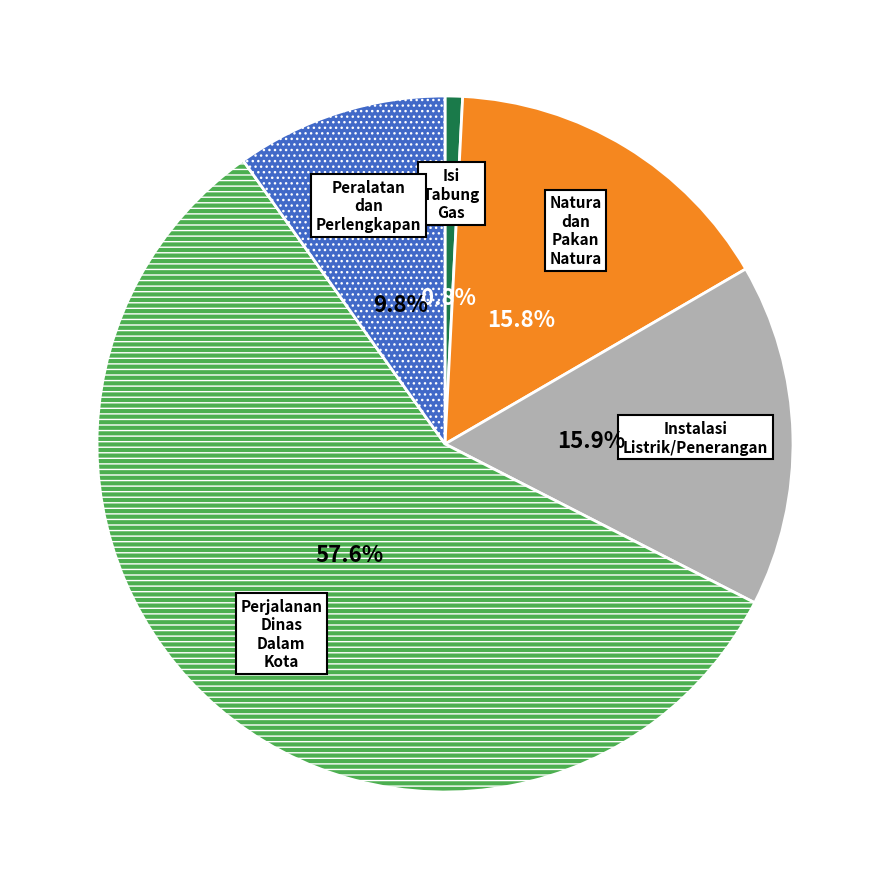

Between Perjalanan Dinas Dalam Kota and Peralatan dan Perlengkapan, which is larger?

Perjalanan Dinas Dalam Kota